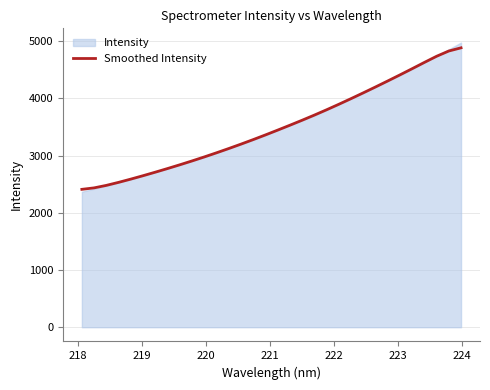

Does the chart have visible grid lines?

Yes